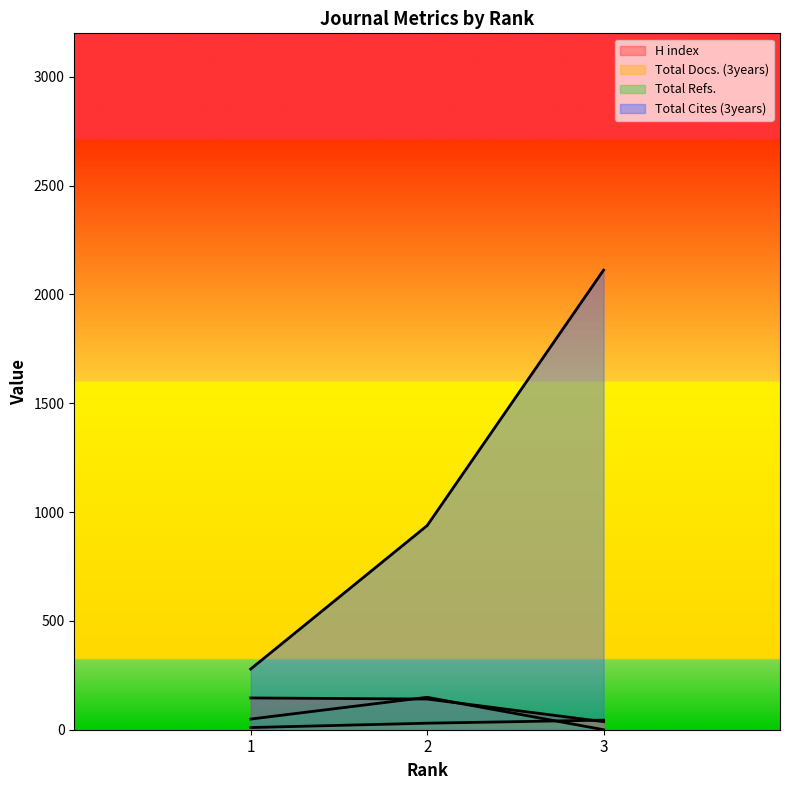

Which series has the widest spread of values?

Total Cites (3years)